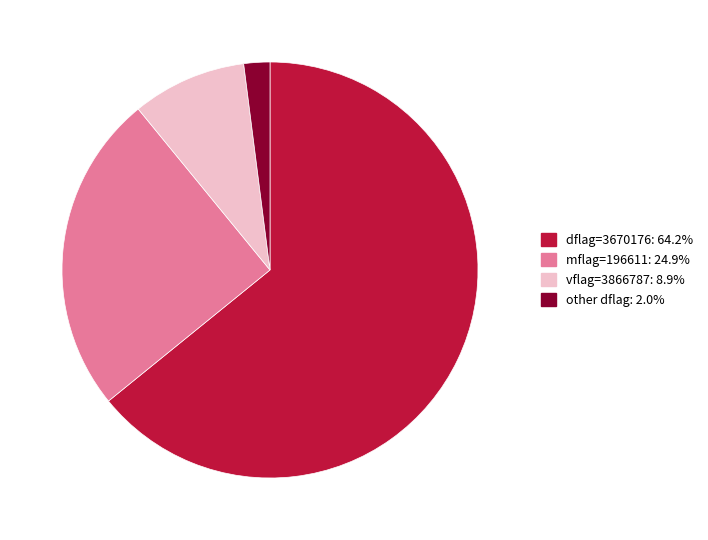

Does other dflag: 2.0% account for over 50% of the chart?

No